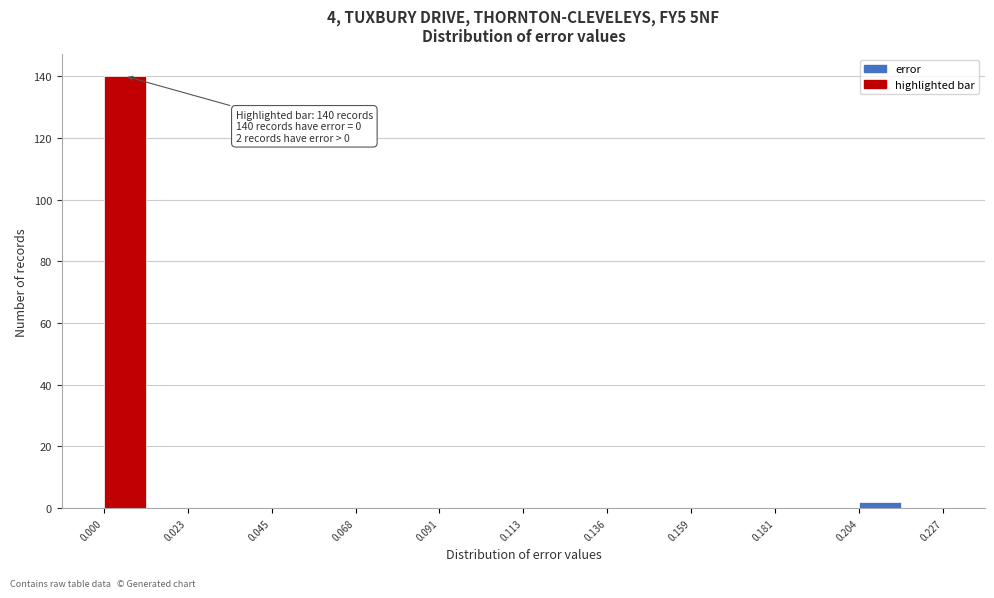

Read against the x-axis, roughly where is the centre of the tallest bar?

0.005